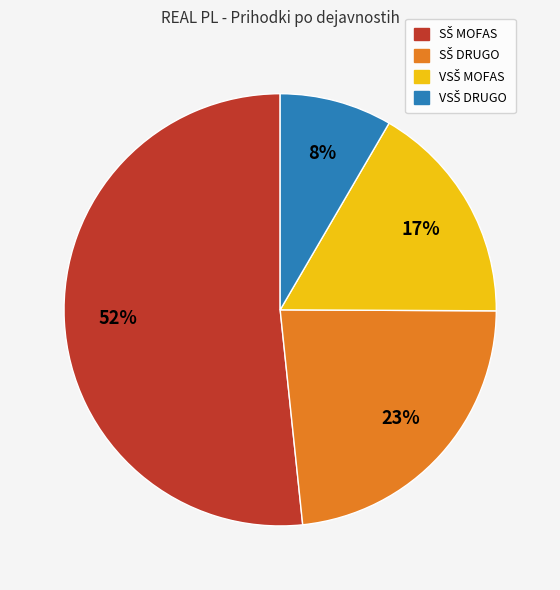

Does any single category account for the majority?

Yes